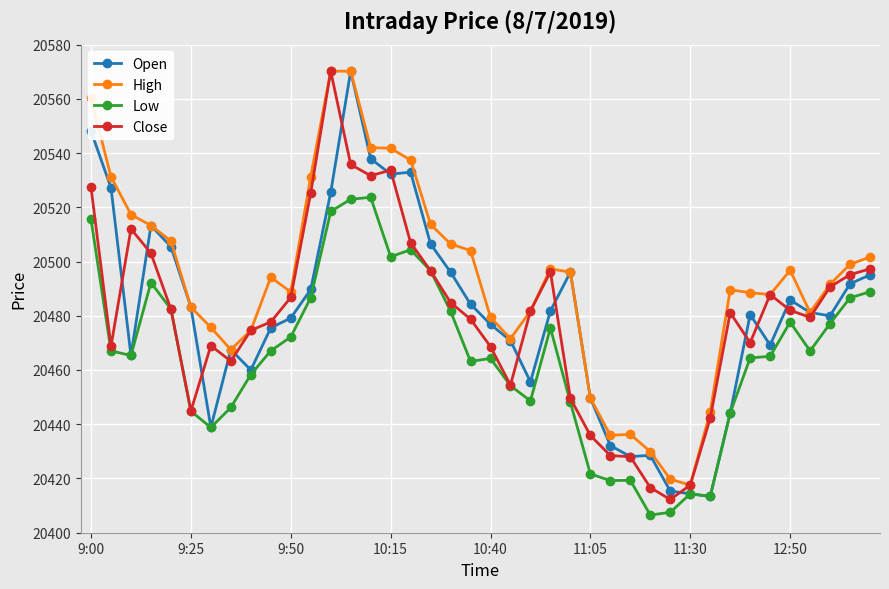

Which series has the largest total across all categories?

High